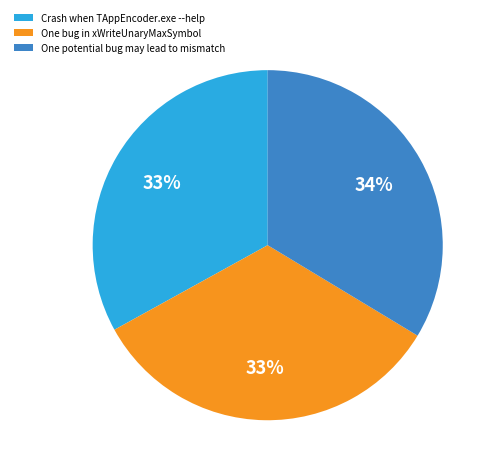

What percentage is the One potential bug may lead to mismatch slice, to the nearest percent?

34%